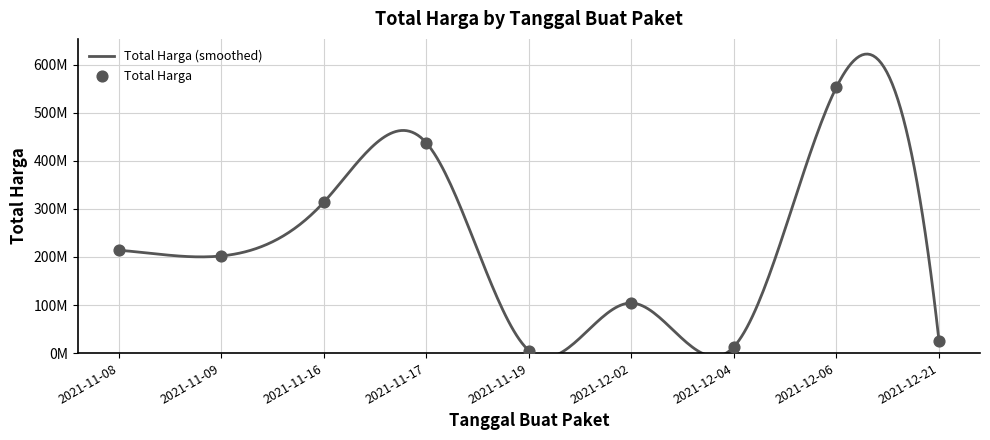

Between 2021-12-02 and 2021-12-06, which is larger?

2021-12-06